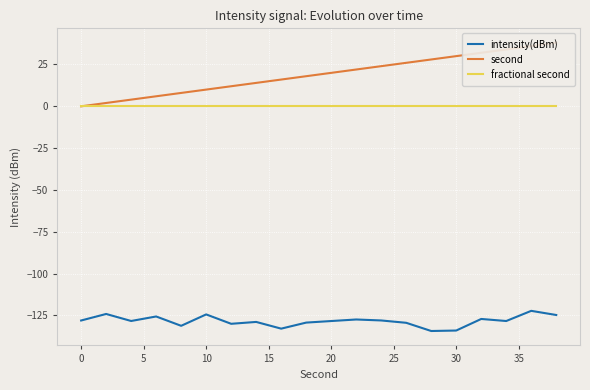

The intensity(dBm) series shows -128.3 at 20. True or false?

True